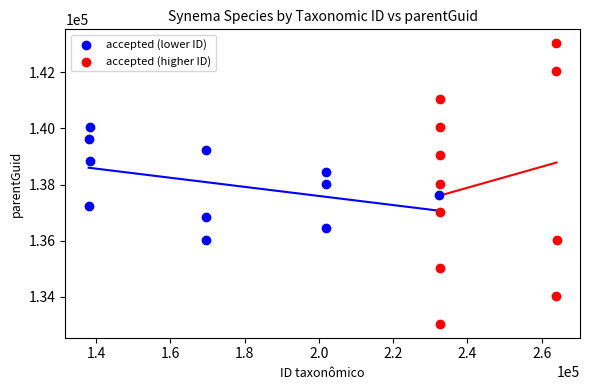

Which series has the largest Y range (max minus min)?

accepted (higher ID)